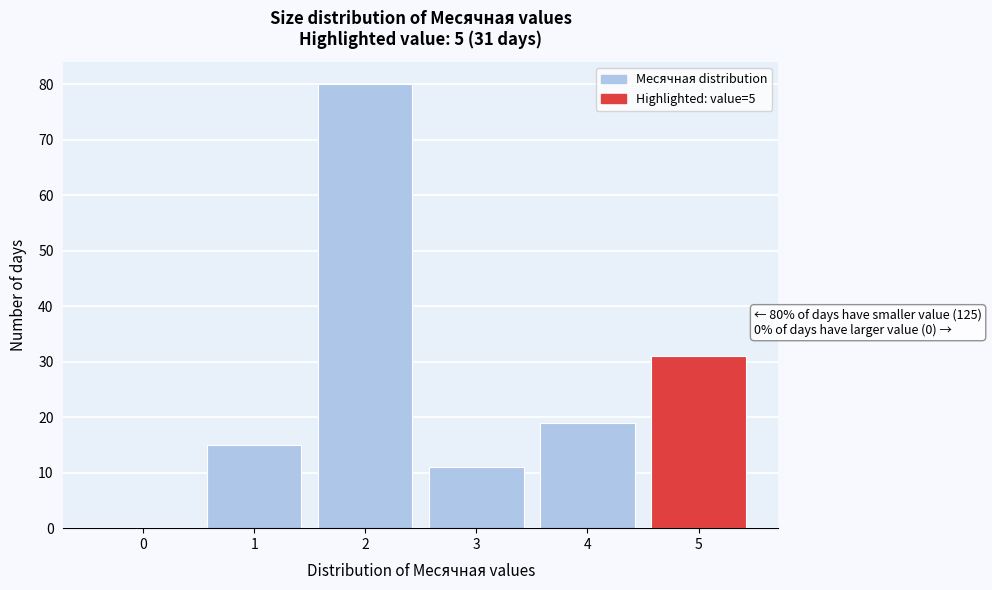

Reading left to right, extract all data points from this chart.

0=0	1=15	2=80	3=11	4=19	5=31